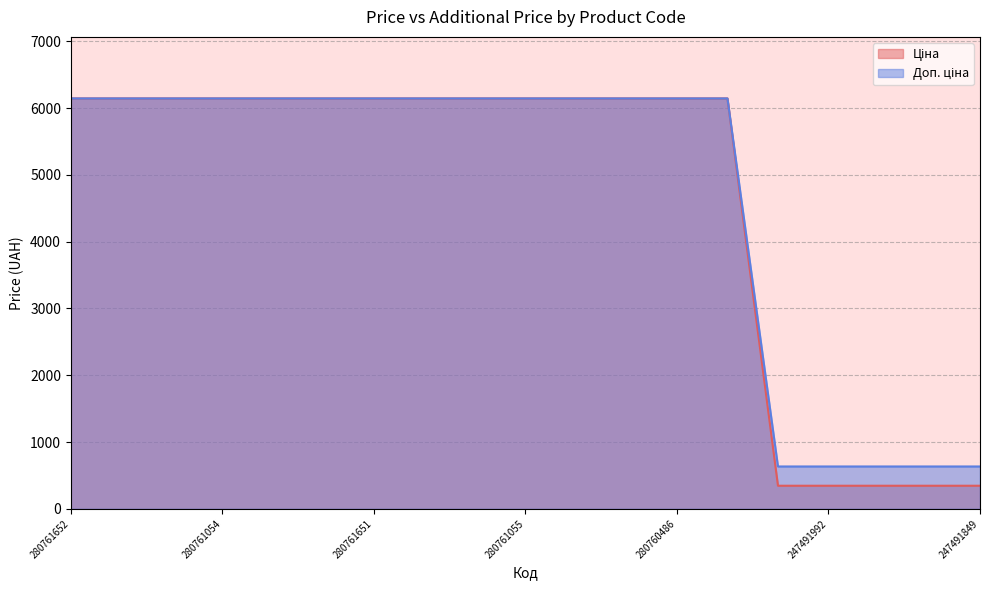

What is the average value of the Ціна series?

4617.6